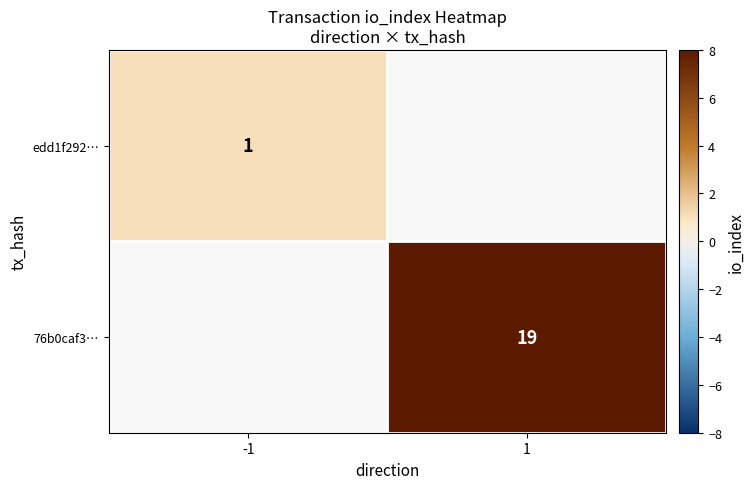

What is the minimum value shown in the chart?

1.0